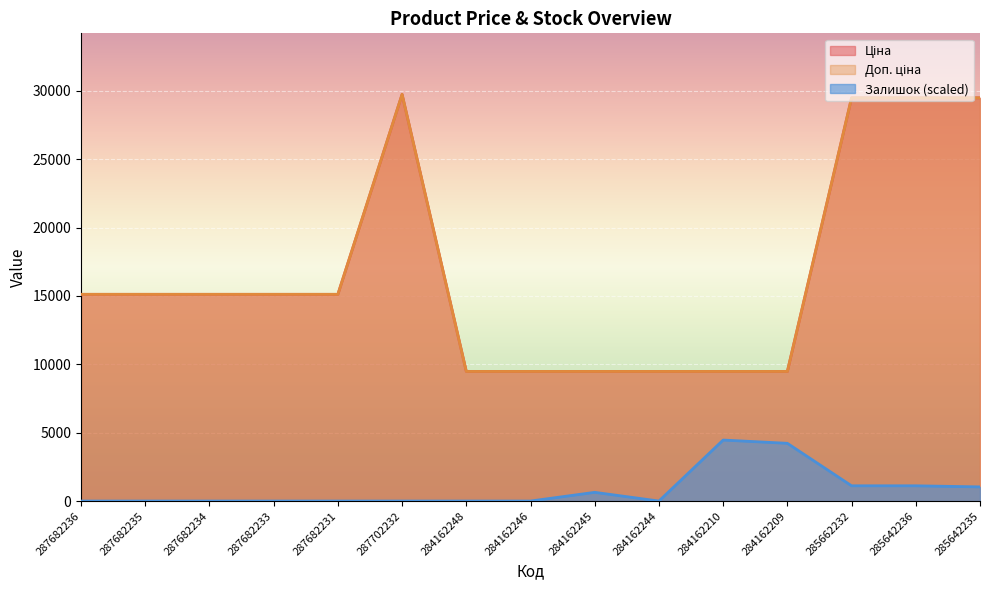

What is the label of the 4th point from the right?

284162209